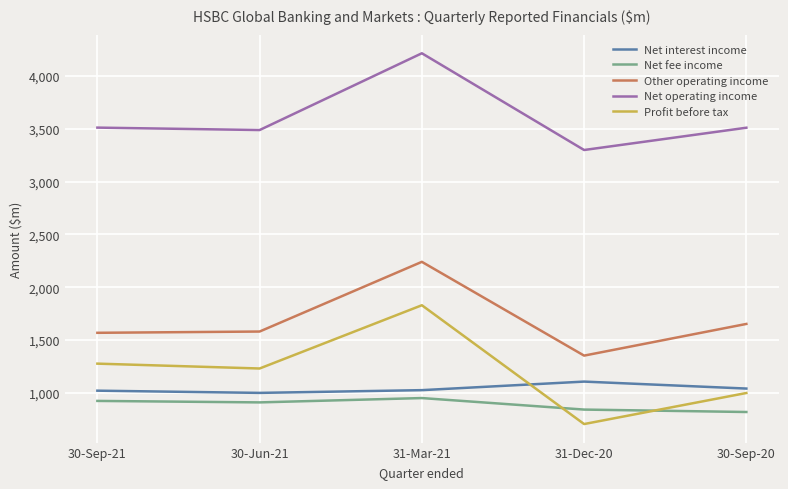

Is this an area chart (filled region under the line)?

No